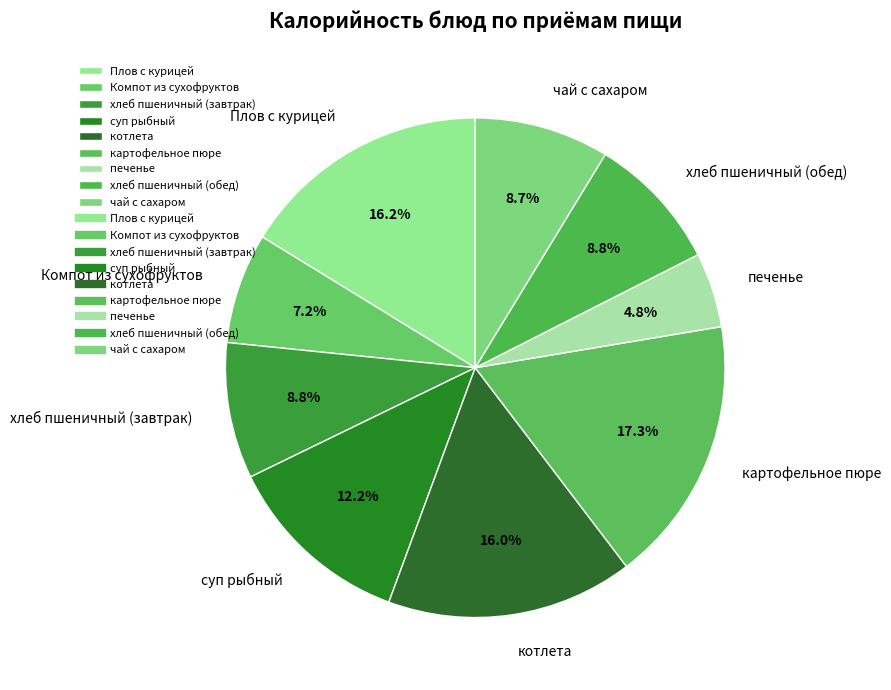

To the nearest percent, what is the difference between the largest and smallest slice percentages?

12%